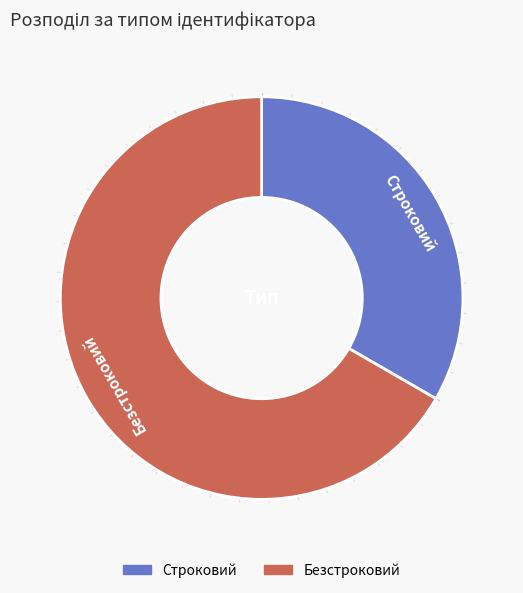

What is the majority slice?

Безстроковий